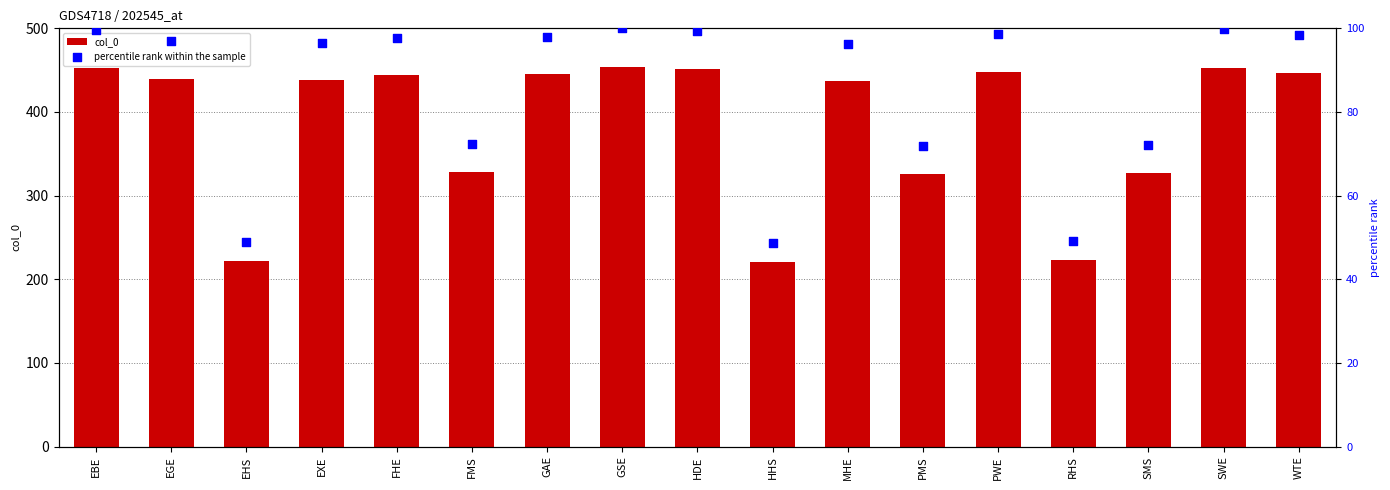

Which series reaches the minimum Y coordinate?

percentile rank within the sample